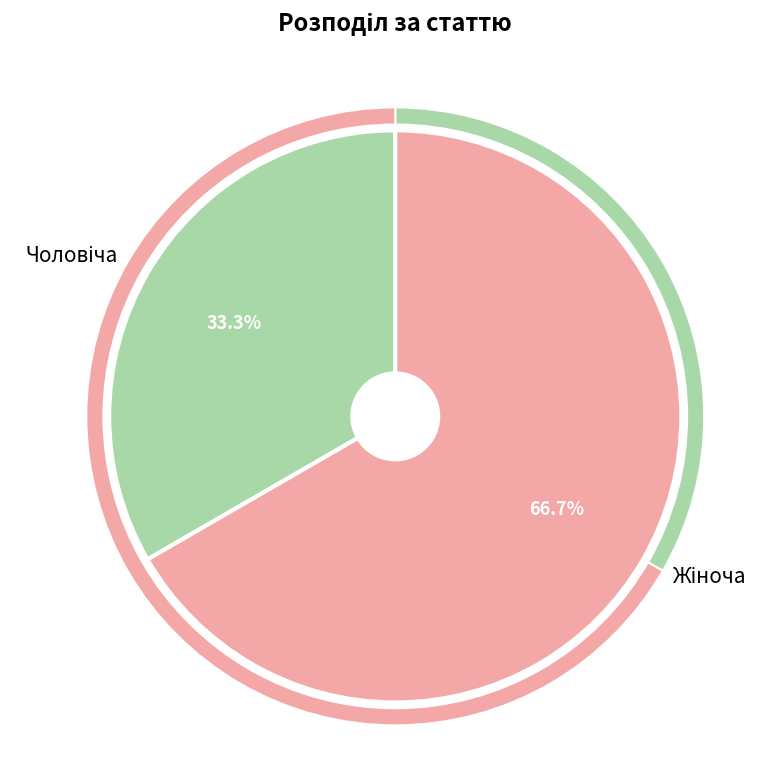

Count the number of slices in the pie.

2